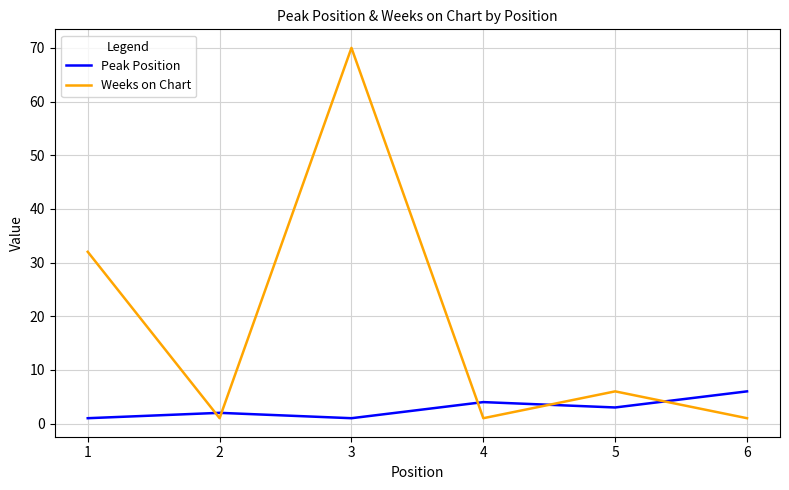

Rank the series by their average value, from highest to lowest.

Weeks on Chart, Peak Position